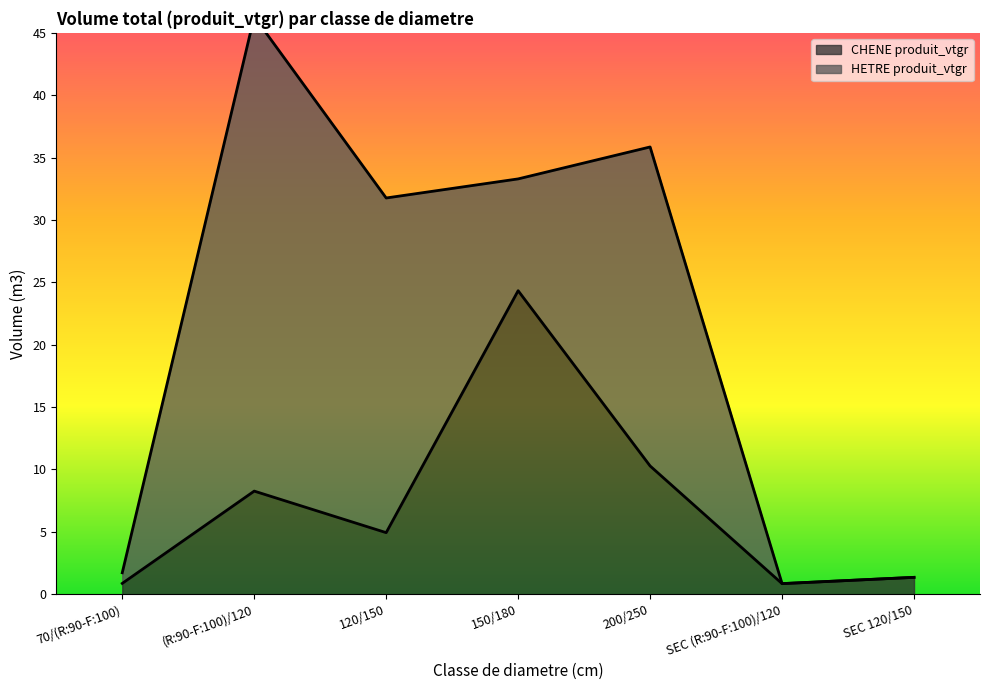

Is it true that CHENE produit_vtgr equals 16.5 at 200/250?

False